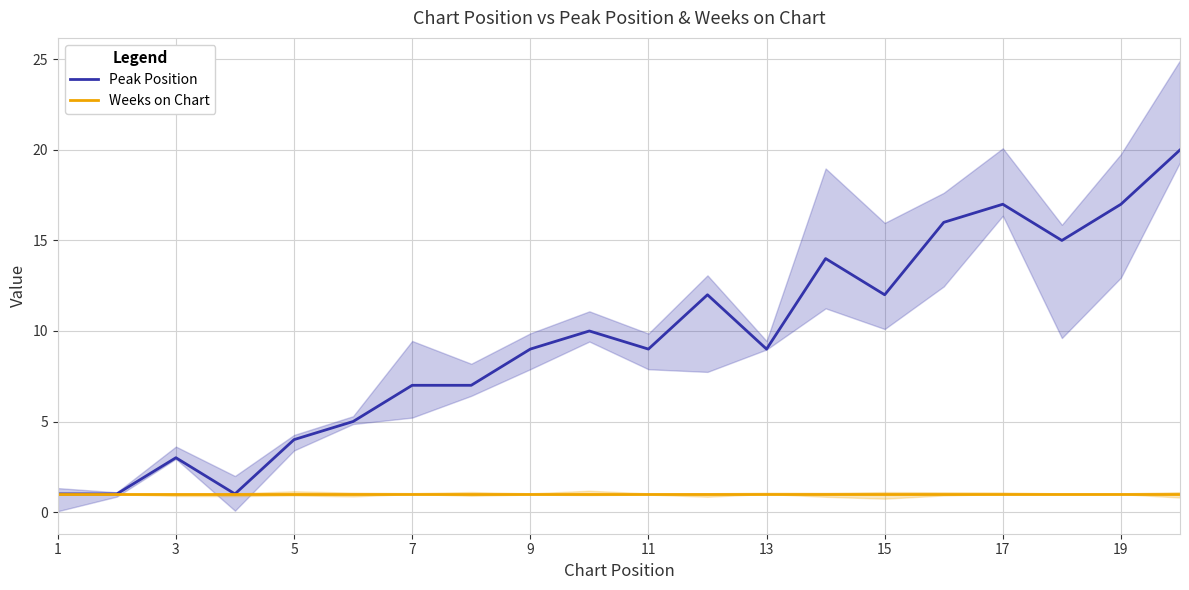

True or false: Peak Position and Weeks on Chart cross at least once.

False